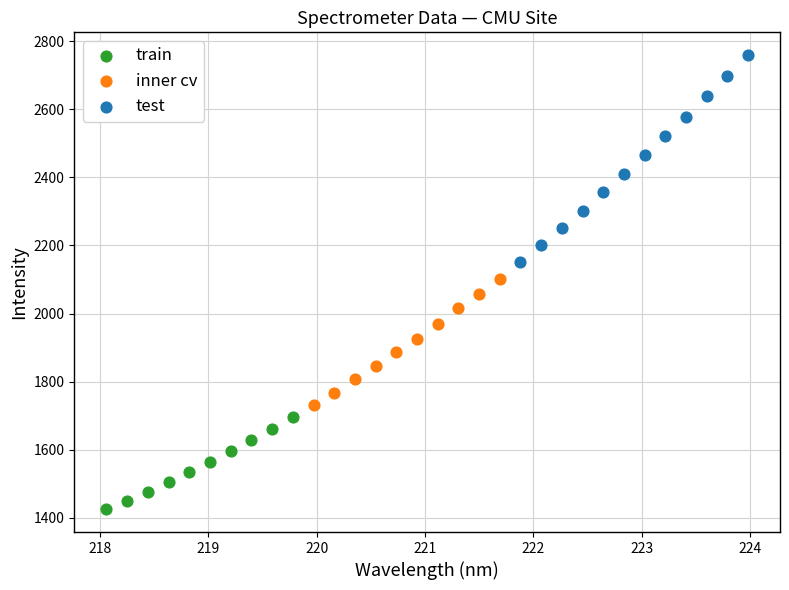

What are all the series names shown in the legend?

train, inner cv, test